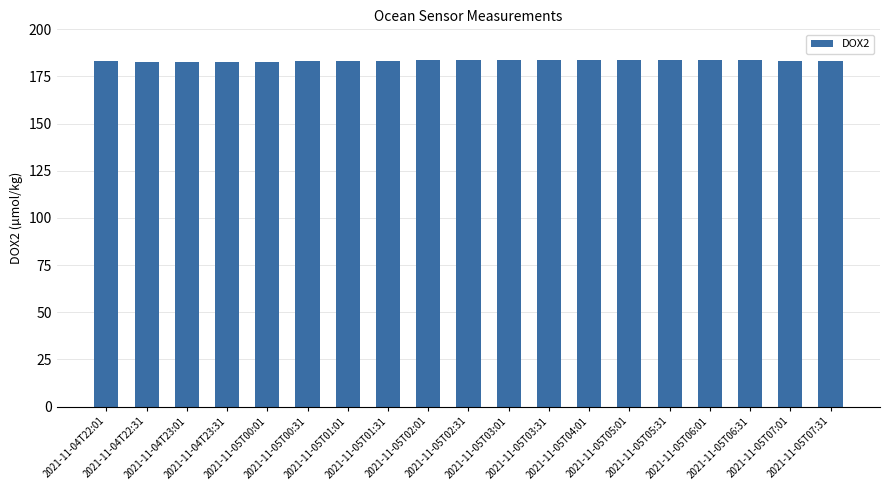

What is the minimum value shown in the chart?

182.7